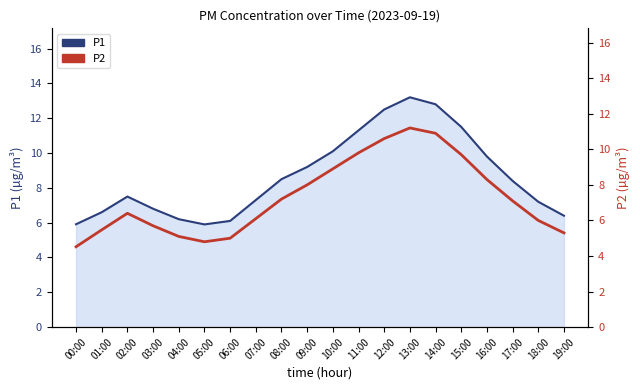

Which series has the widest spread of values?

P1